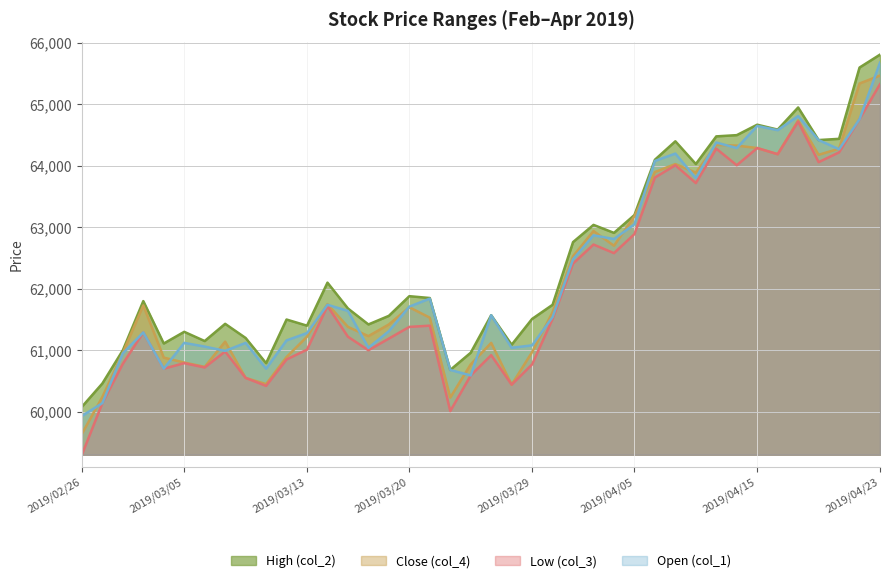

In Close (col_4), how many points are lower than both neighbors (excluding endpoints)?

9